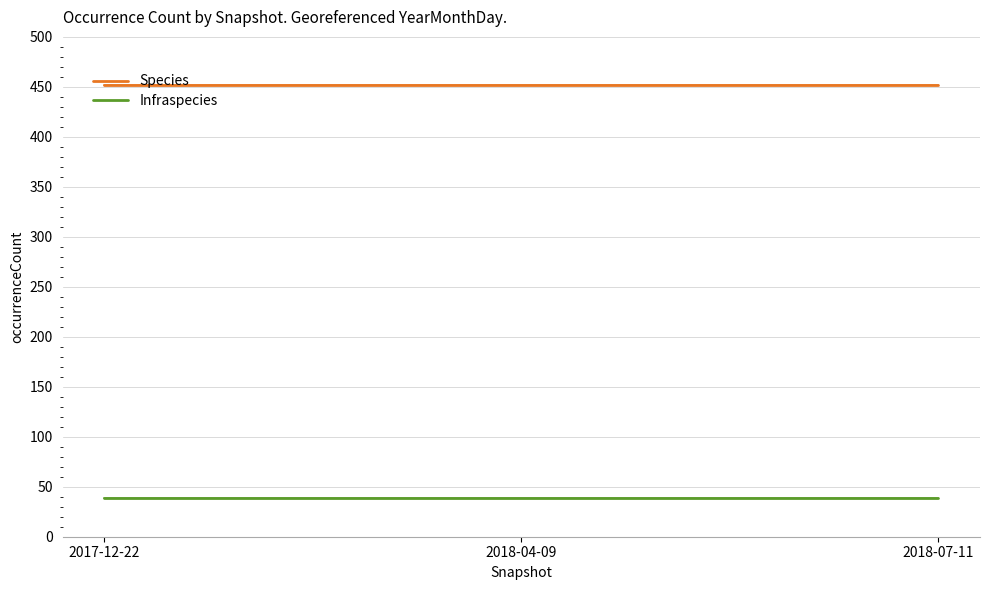

Rank the series by their maximum value, from lowest to highest.

Infraspecies, Species